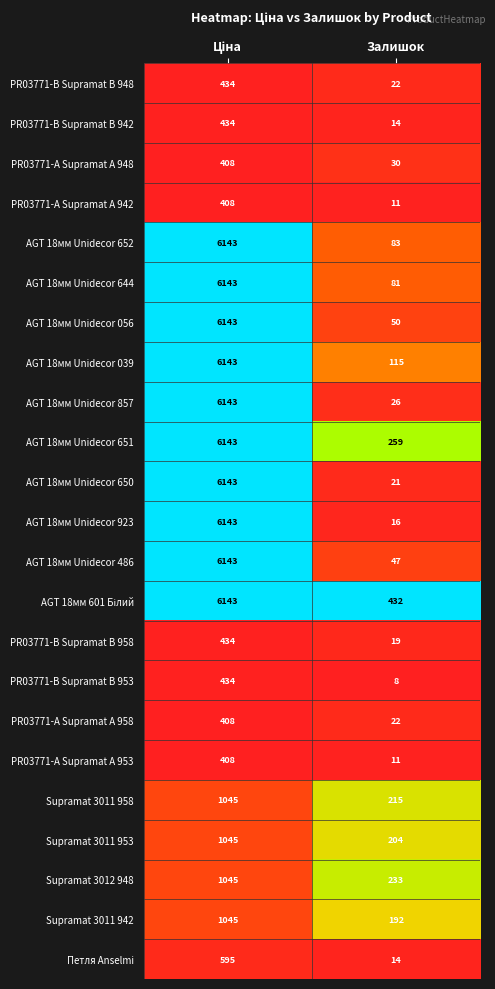

True or false: PR03771-А Supramat А 953 has a value of 11 at Залишок.

True